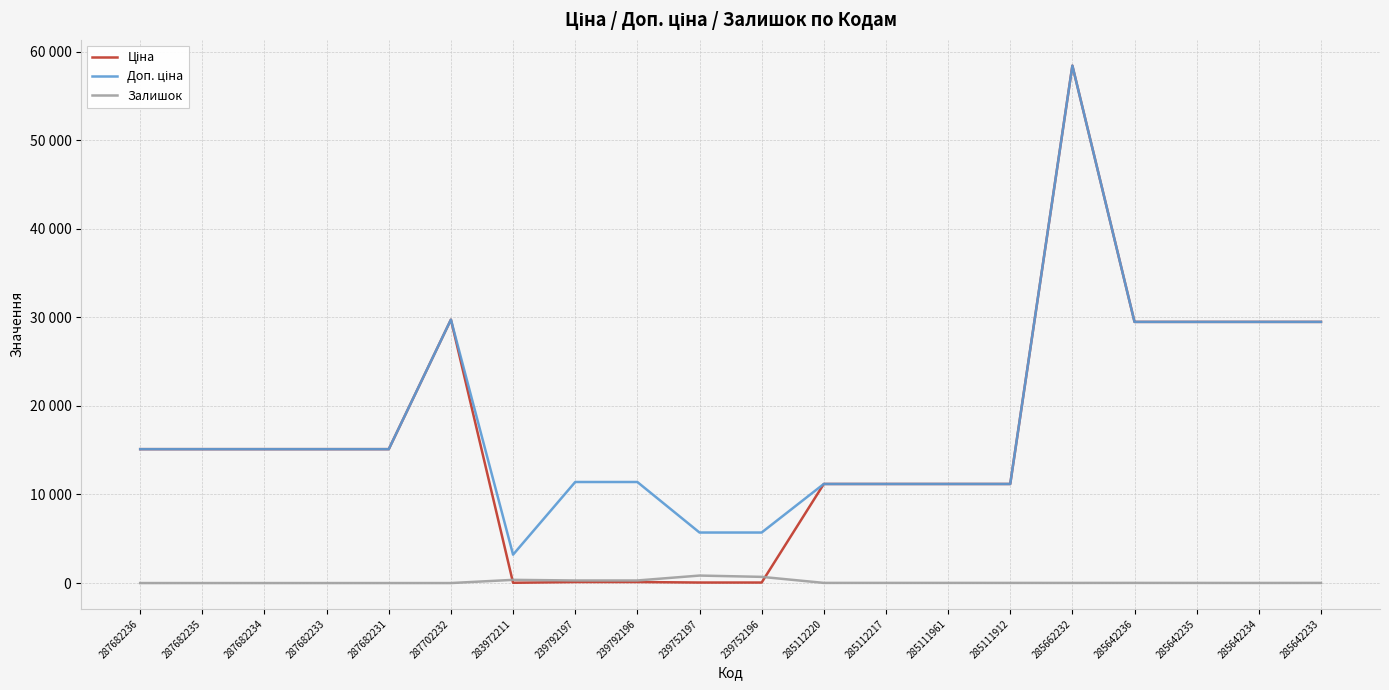

Does the chart display data point markers on the line(s)?

No